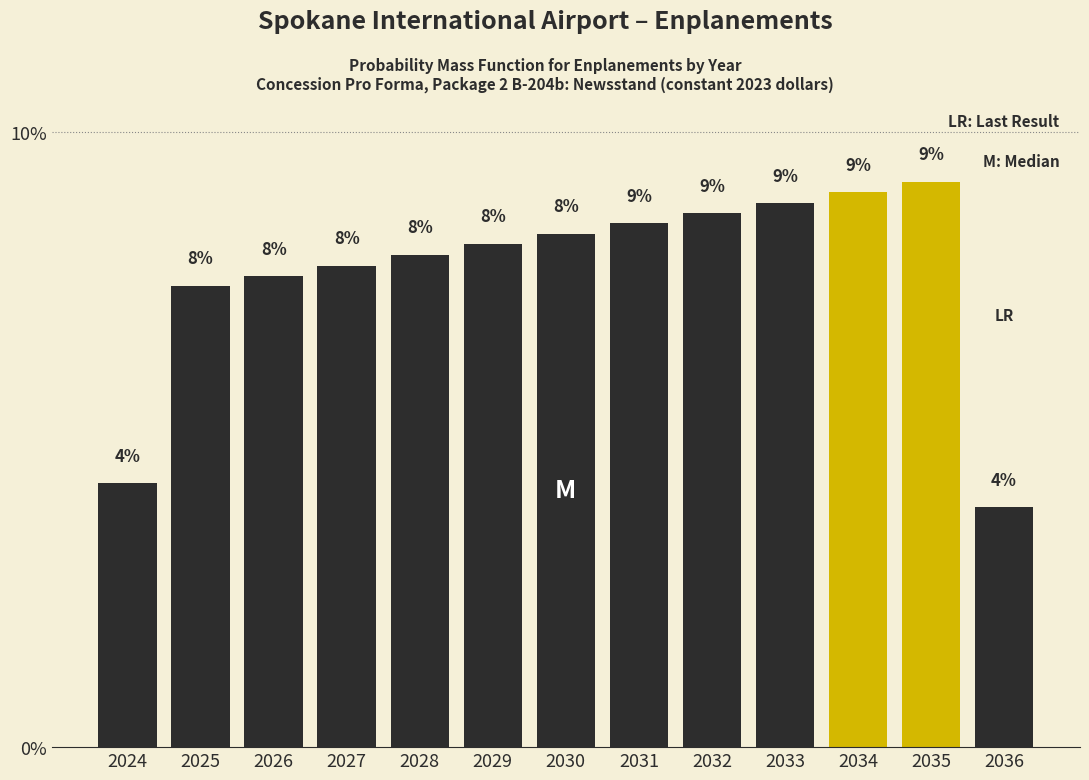

At which label does the data first exceed 8?

2028